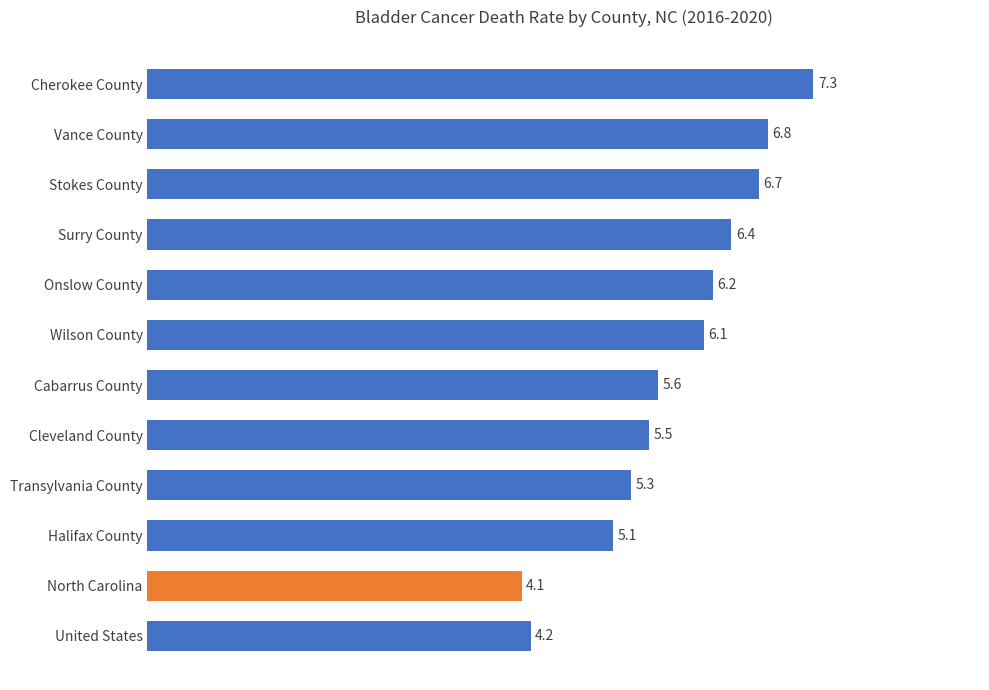

What is the change in value from Onslow County to United States?

-2.0